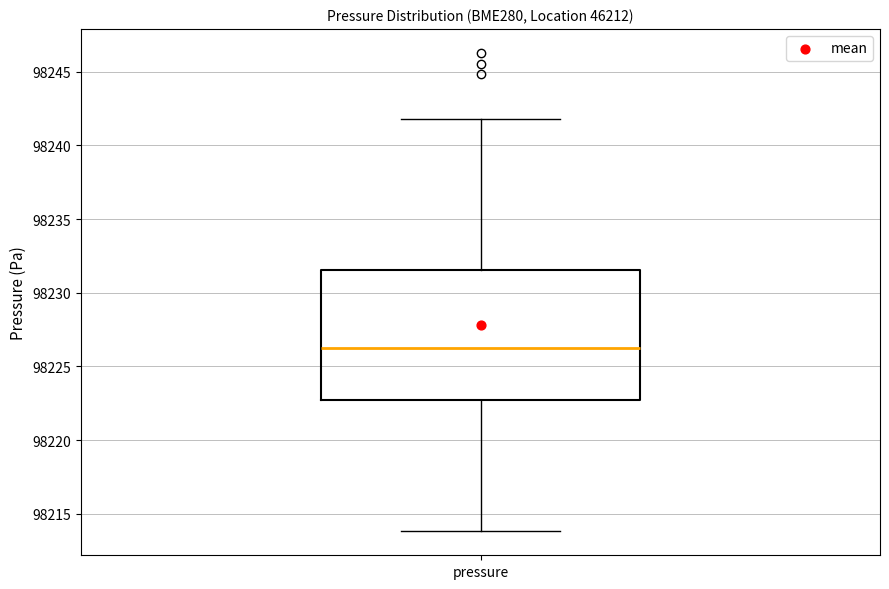

Read this box plot against the y-axis: the position of the median line, the range covered by the box, and the ends of both whiskers. The values are not printed on the chart, so give them approximately, as read against the axis.

median 98226.0, box 98223.0 to 98231.5, whiskers 98214.0 to 98242.0